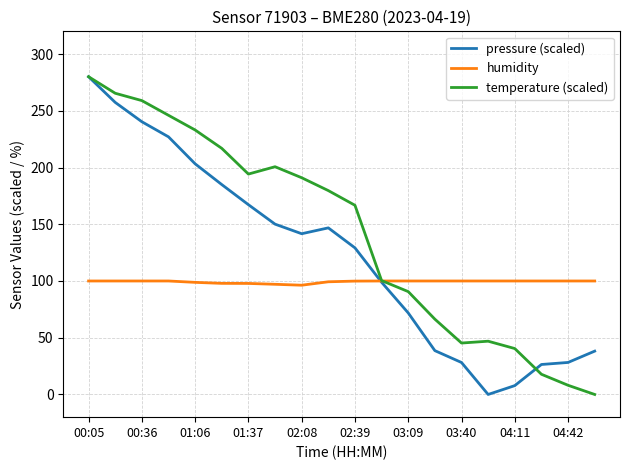

Rank the series by their average value, from highest to lowest.

temperature (scaled), pressure (scaled), humidity